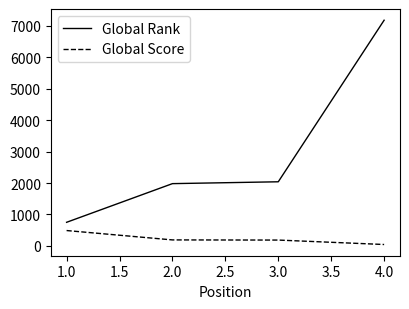

What is the difference between the maximum and minimum values in the Global Score series?

444